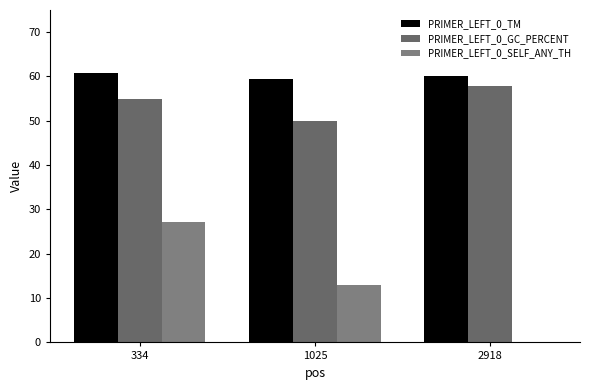

The value of PRIMER_LEFT_0_TM at 2918 is 27.6. True or false?

False